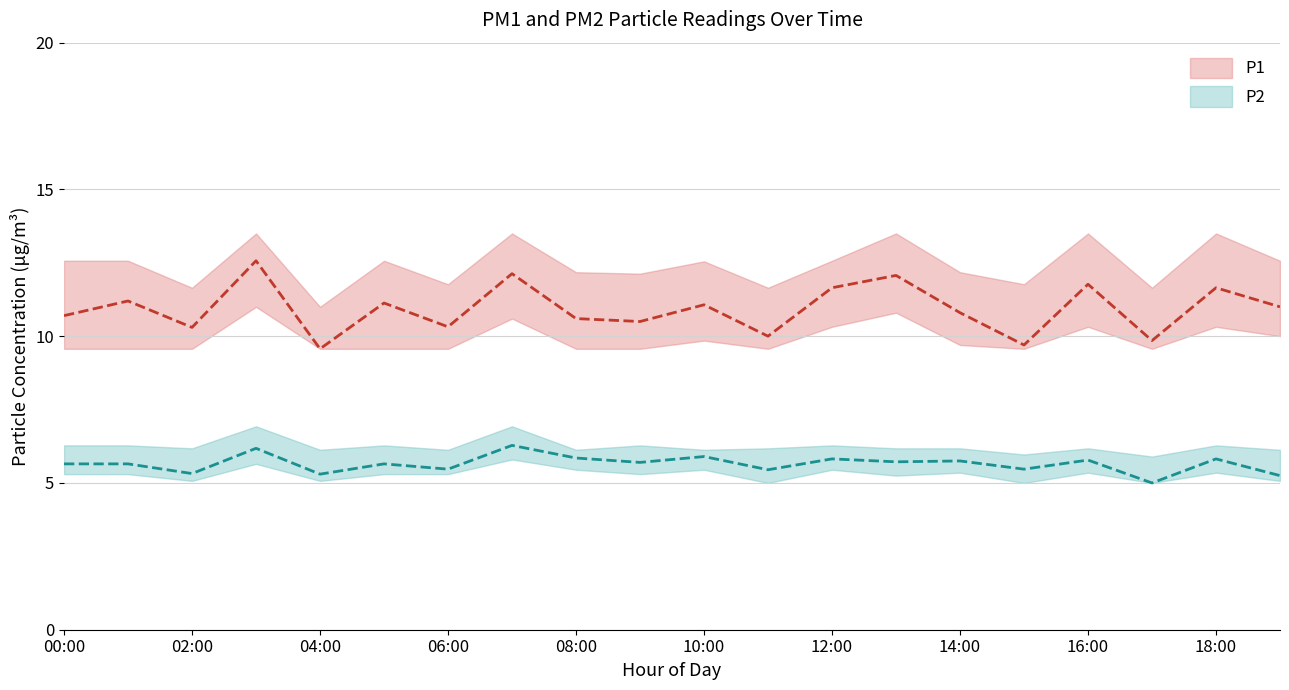

At how many categories does at least one series exceed 11?

9